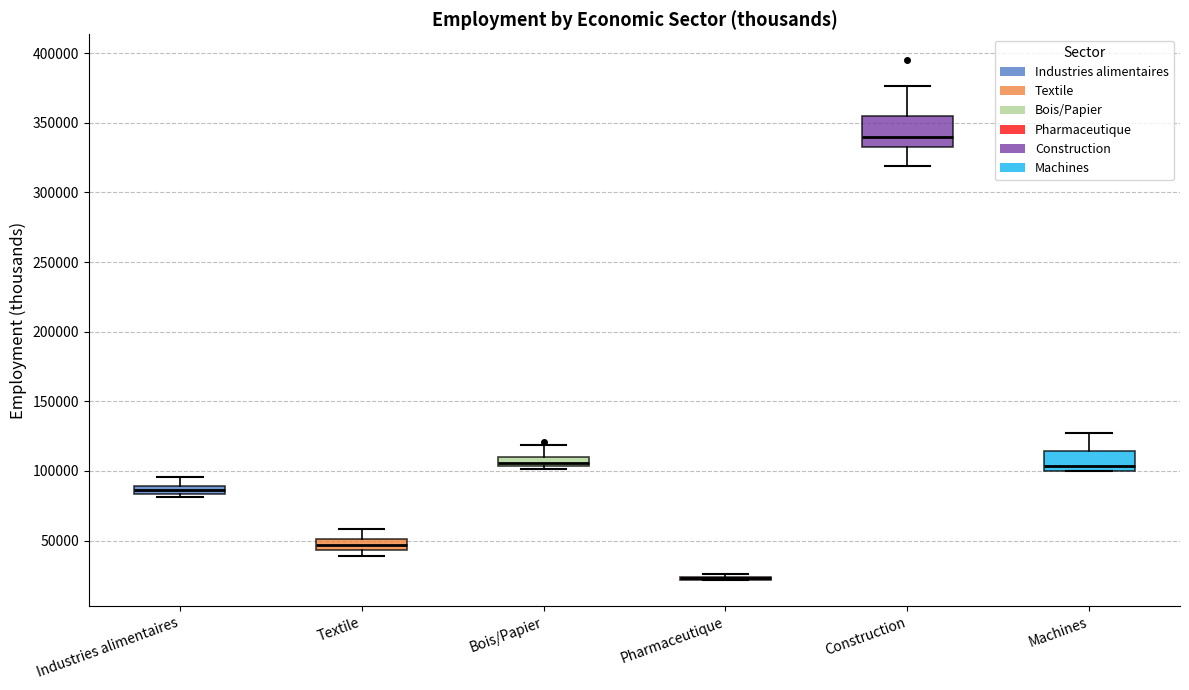

Where is the upper edge of the box for Industries alimentaires on the y-axis? The values are not printed on the chart, so give them approximately, as read against the axis.

90000